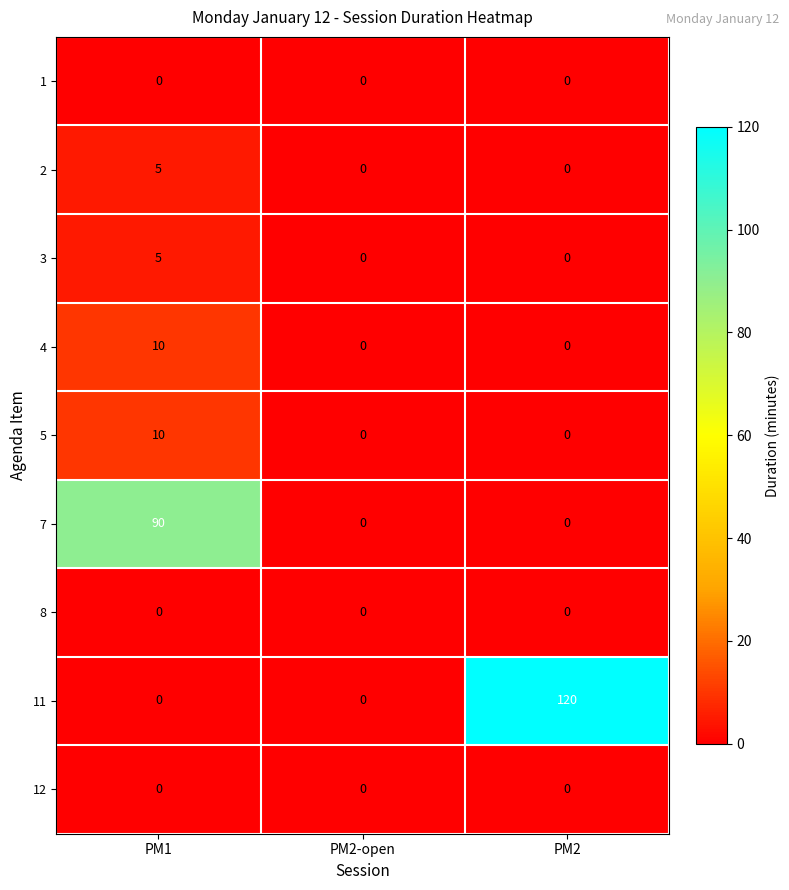

What is the highest value of the 5 series?

10